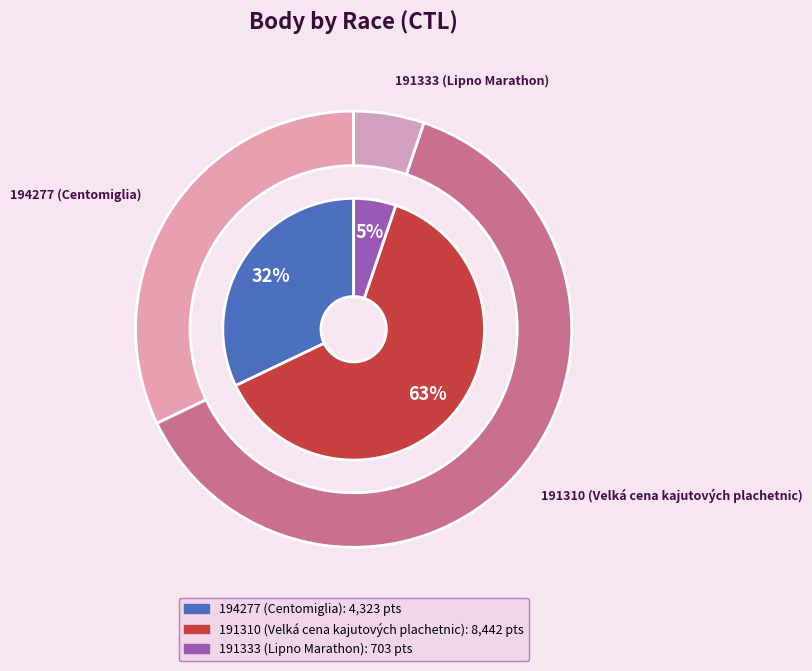

What percentage is the 191310 (Velká cena kajutových plachetnic) slice, to the nearest percent?

63%